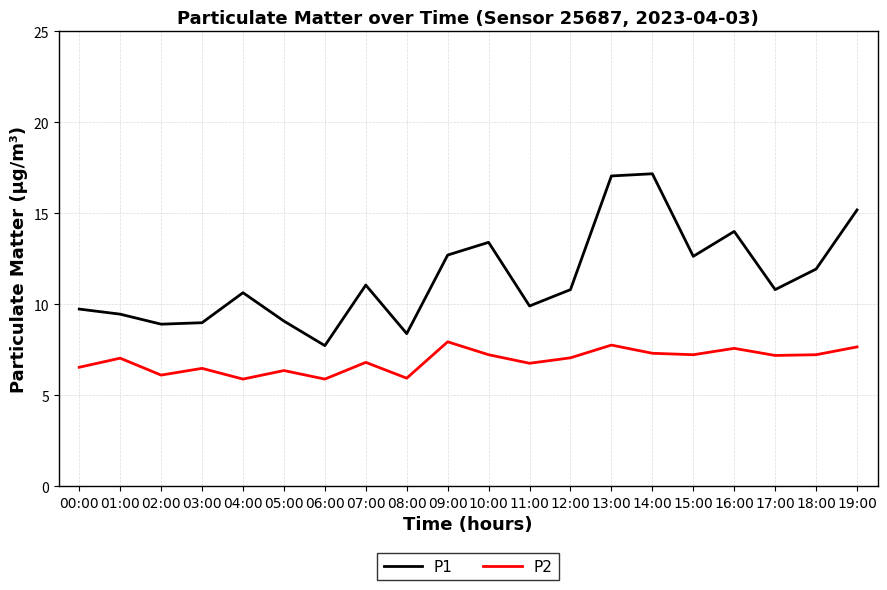

What is the approximate value of P1 at 06:00?

7.7